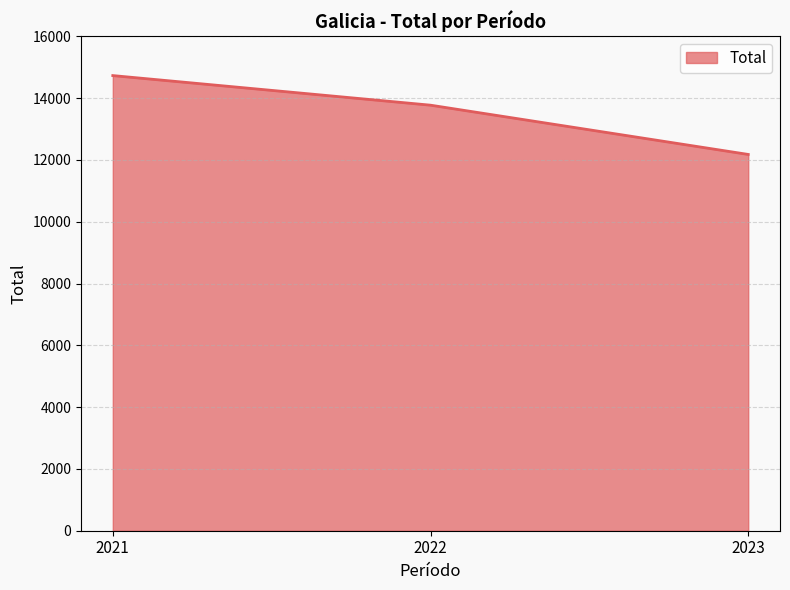

The value at 2021 is 25955. True or false?

False